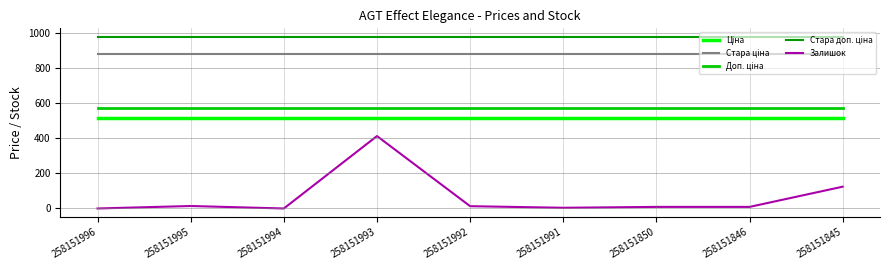

What is the spread (max minus min) of values at 258151995?

962.1